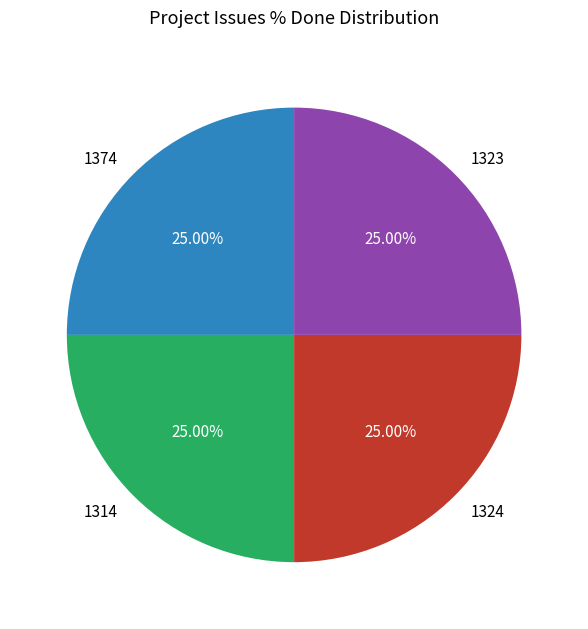

Approximately how many times larger is the value at 1314 compared to 1374?

1.0